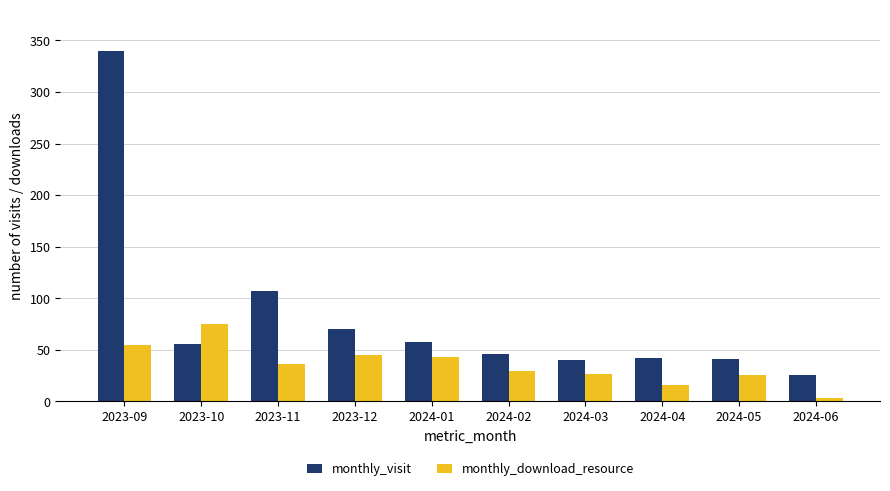

Rank the series at 2023-09 from highest to lowest value.

monthly_visit, monthly_download_resource